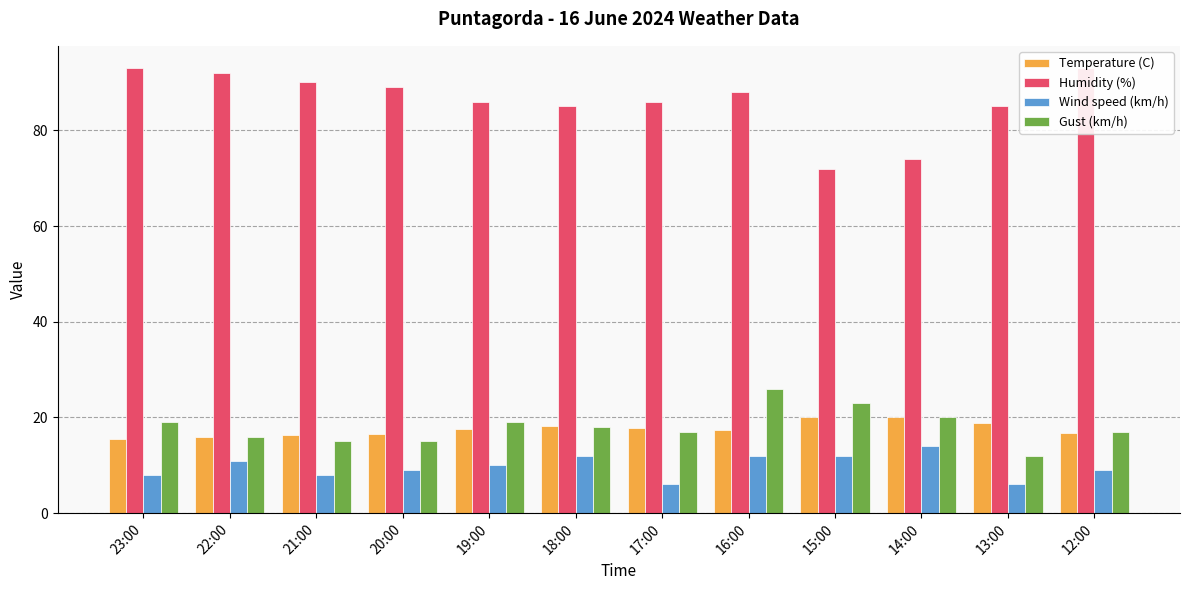

What are all the series names shown in the legend?

Temperature (C), Humidity (%), Wind speed (km/h), Gust (km/h)